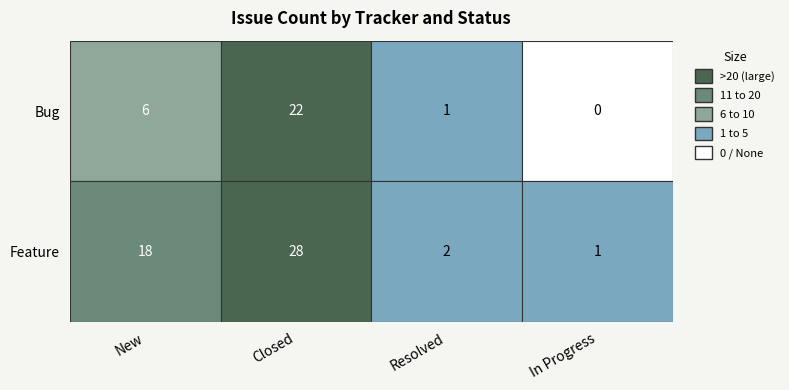

What is the lowest value of the Feature series?

1